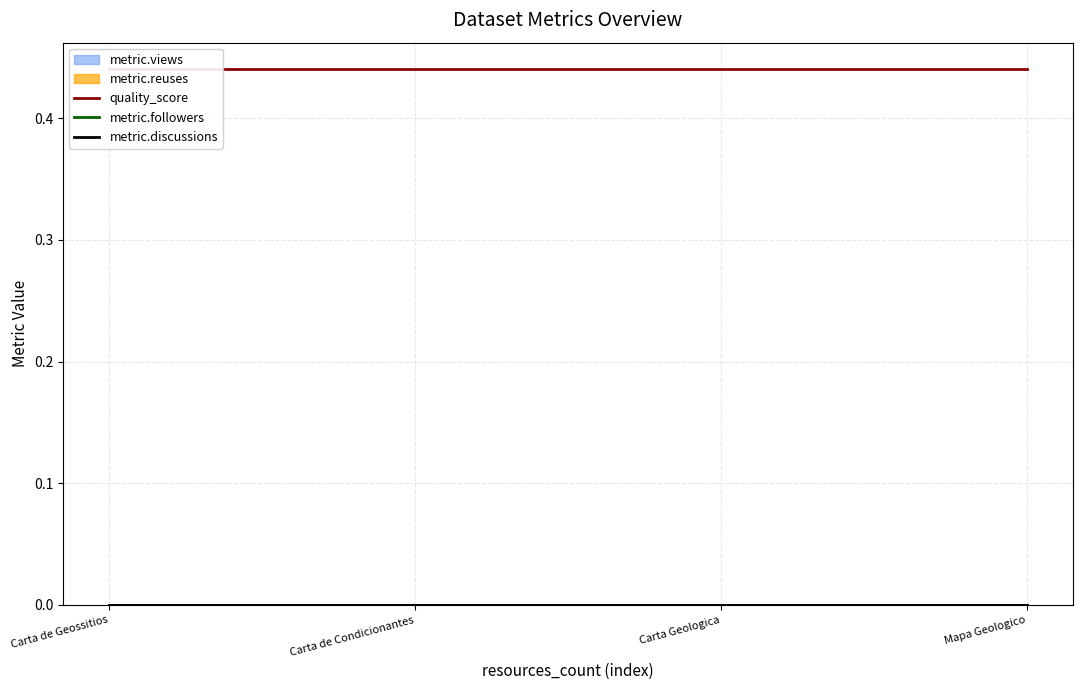

Which series has the largest total across all categories?

quality_score